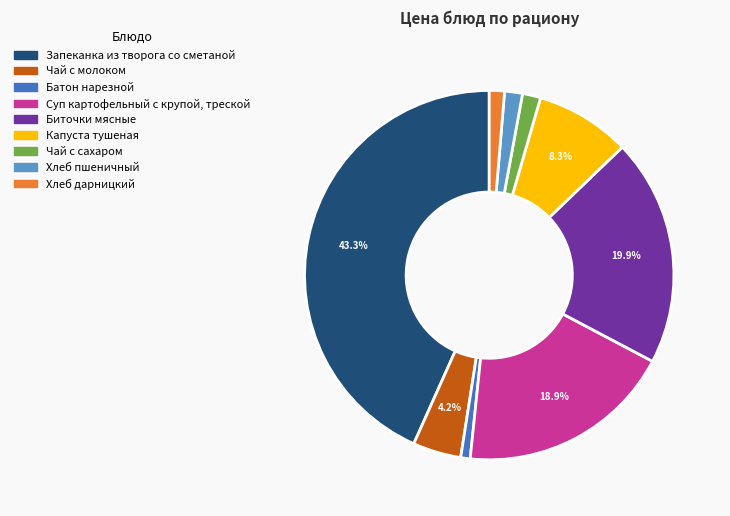

What portion of the pie excludes Запеканка из творога со сметаной?

56.7%